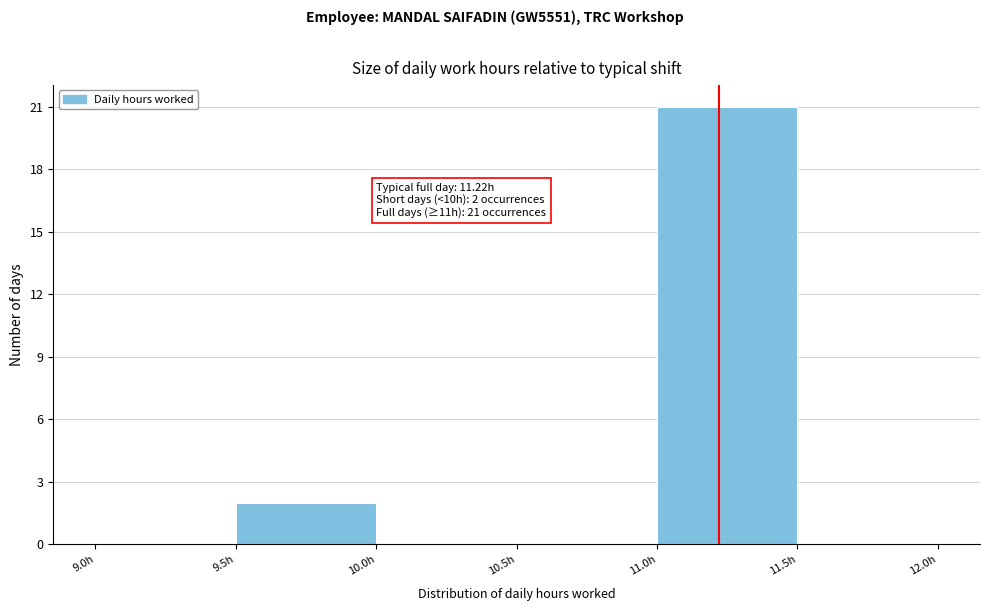

Over which range of the x-axis is the bar tallest?

11.0 to 11.5